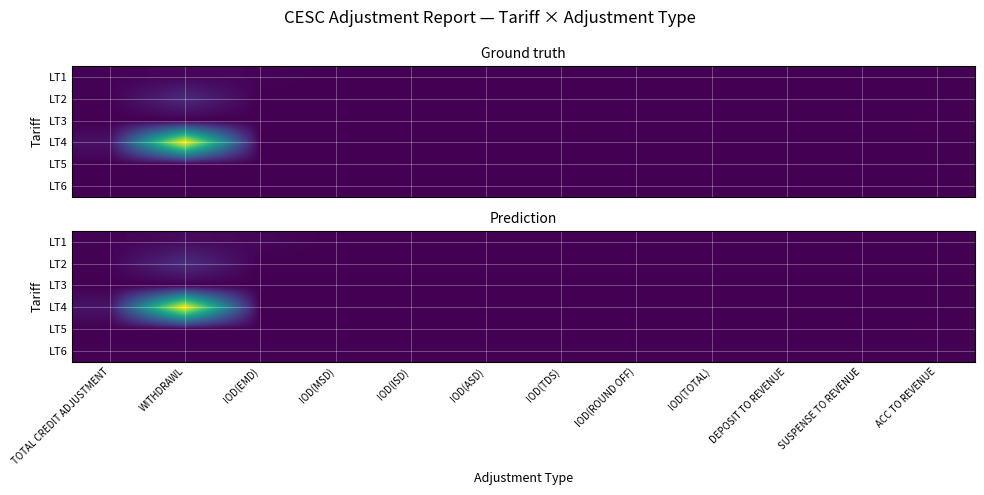

At which label does LT2 reach its peak?

WITHDRAWL